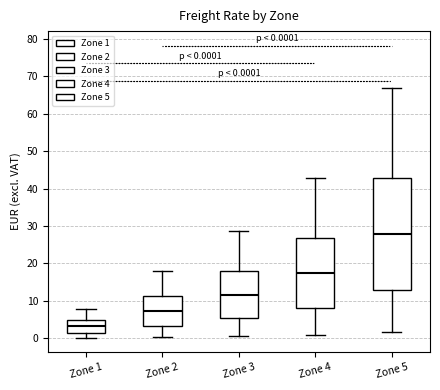

Comparing the boxes themselves (not the whiskers), which one is the tallest?

Zone 5